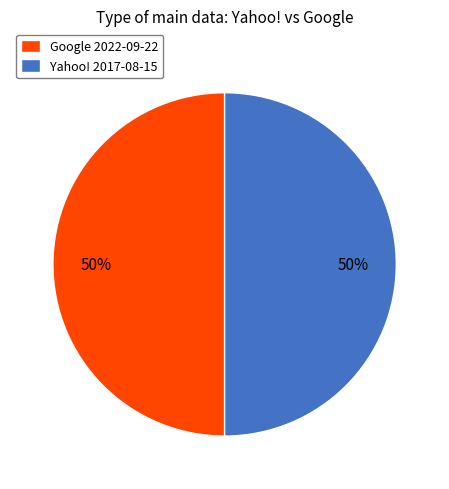

Combined, do Yahoo! 2017-08-15 and Google 2022-09-22 account for over 50%?

Yes